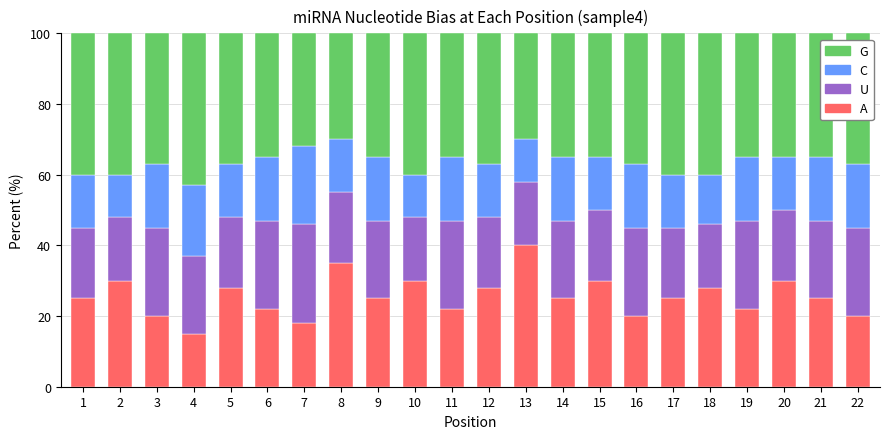

What is the total value across all series at 3?

100.0